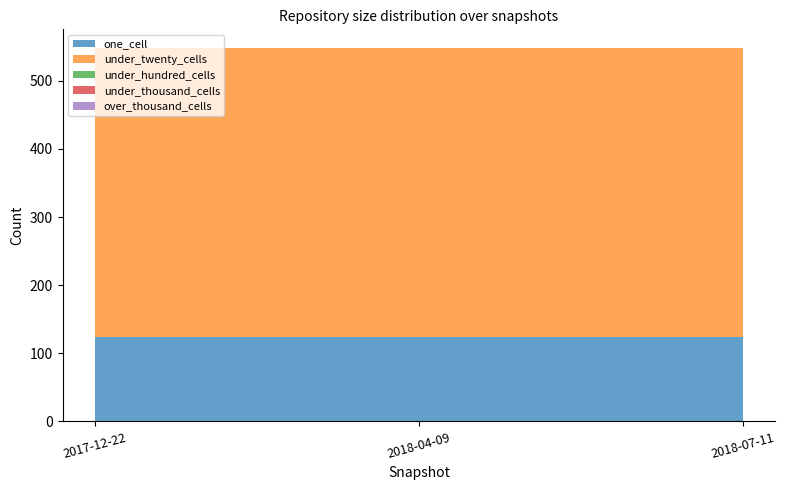

Reading left to right, extract all data points from this chart.

one_cell: 2017-12-22=124	2018-04-09=124	2018-07-11=124
under_twenty_cells: 2017-12-22=424	2018-04-09=424	2018-07-11=424
under_hundred_cells: 2017-12-22=0	2018-04-09=0	2018-07-11=0
under_thousand_cells: 2017-12-22=0	2018-04-09=0	2018-07-11=0
over_thousand_cells: 2017-12-22=0	2018-04-09=0	2018-07-11=0